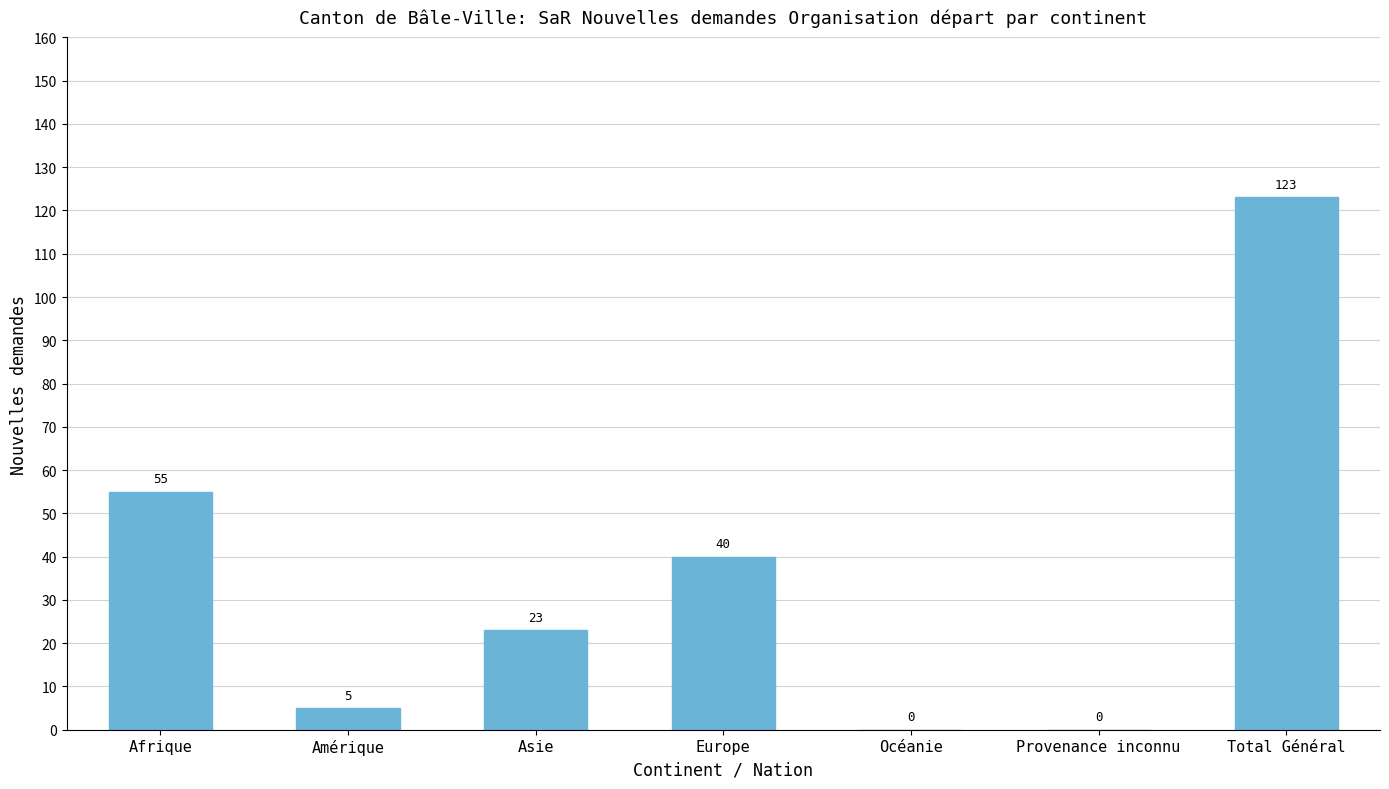

What is the ratio of the value at Afrique to the value at Amérique?

11.0